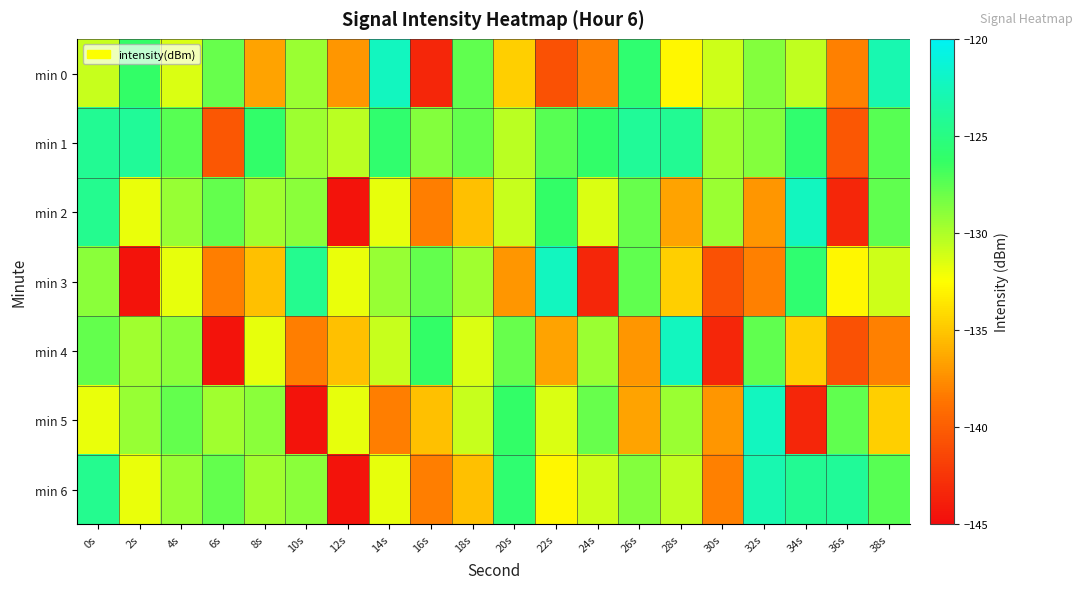

Which series has the widest spread of values?

min 2